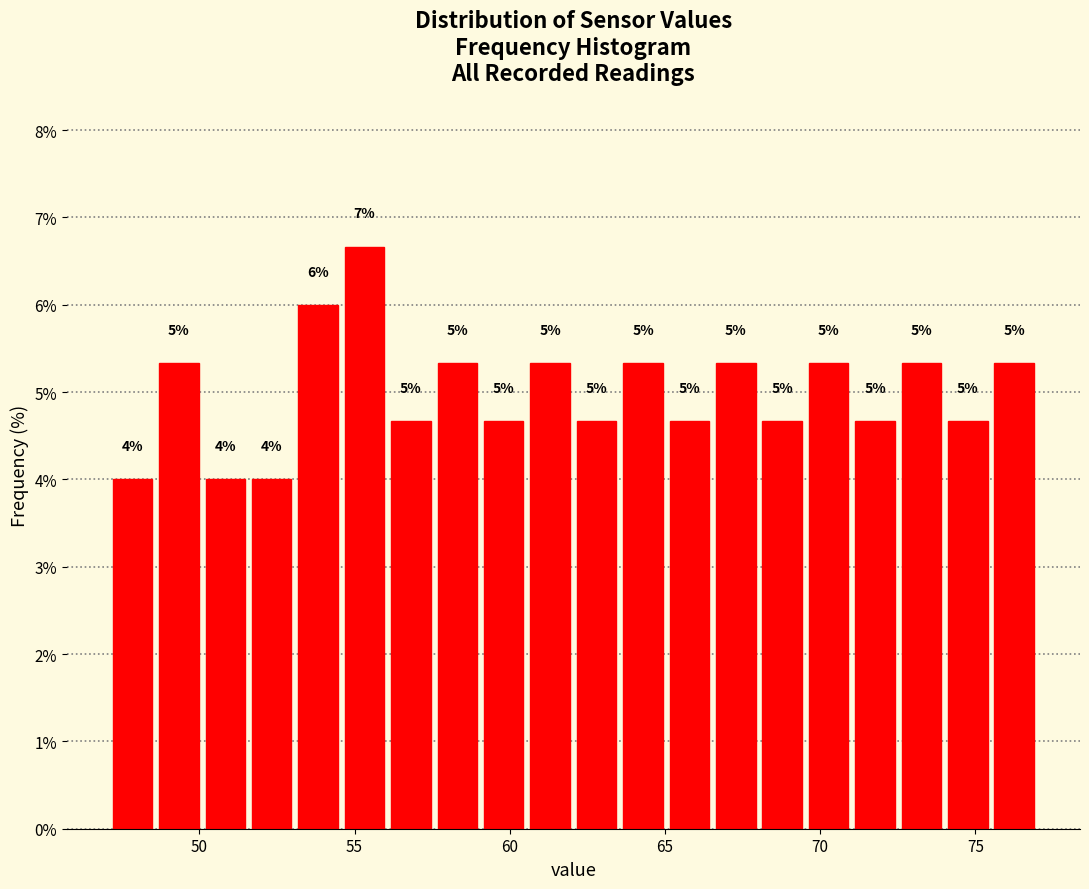

Around what value on the x-axis is the tallest bar? Give the approximate position of its centre, as read against the axis.

55.5